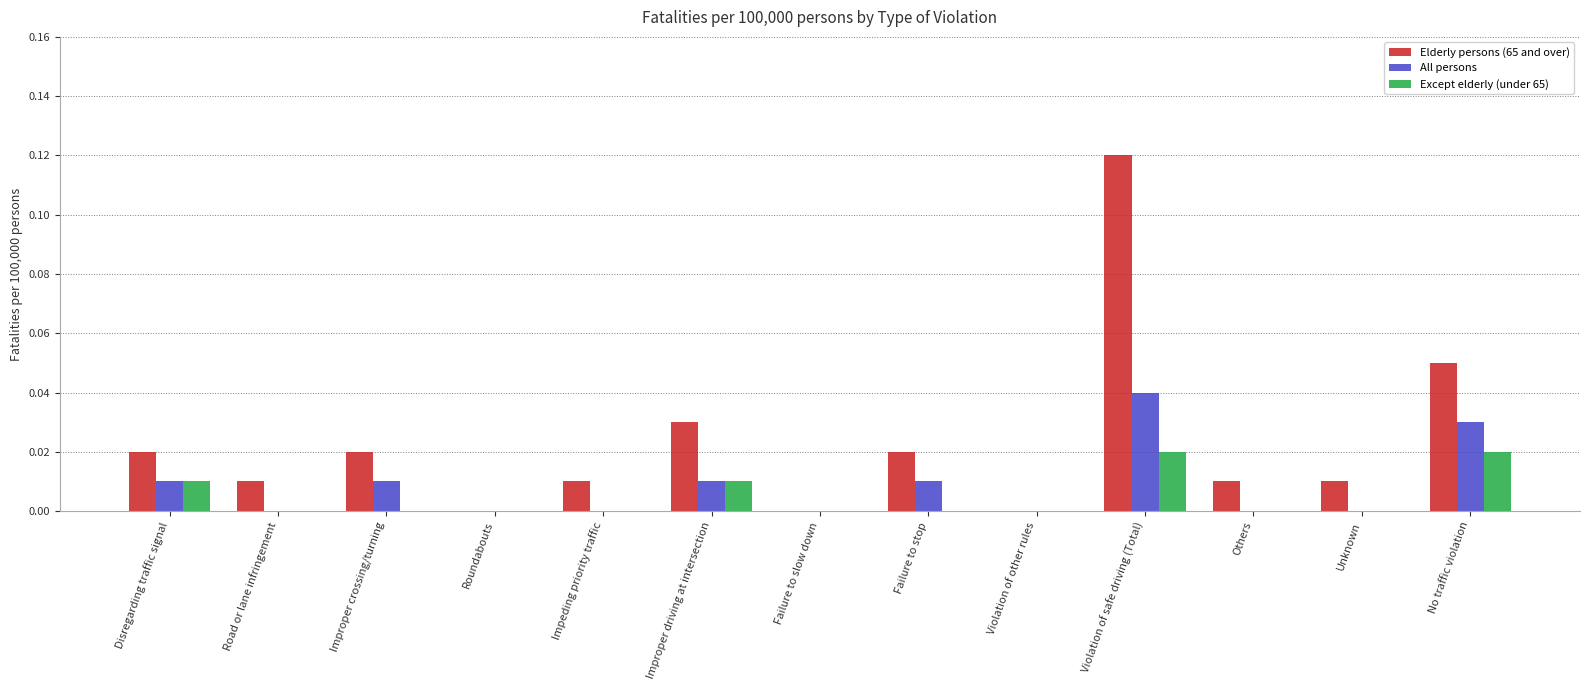

Is it true that Elderly persons (65 and over) equals 0.1 at Improper driving at intersection?

False